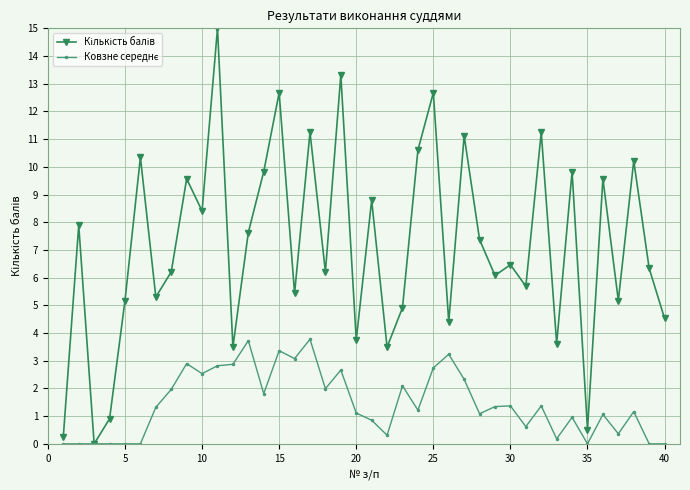

At how many categories does at least one series exceed 10?

10